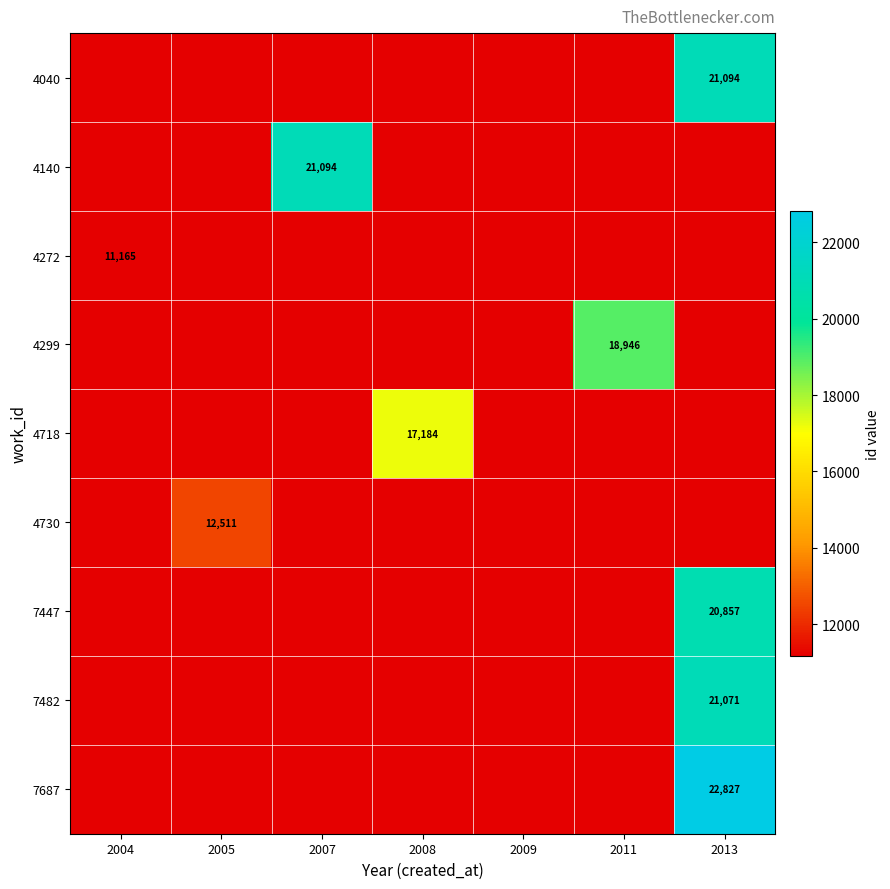

The value of 4718 at 2011 is 11165. True or false?

True